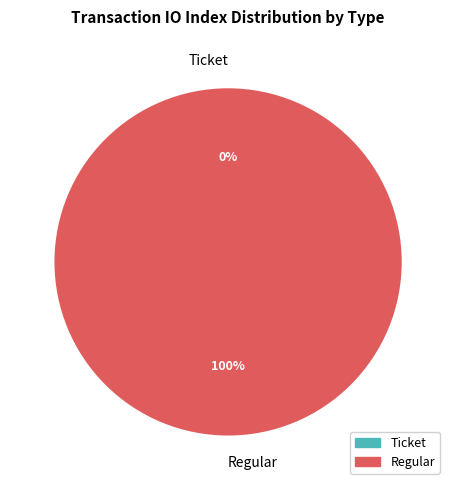

Rank the categories by value from highest to lowest.

Regular, Ticket